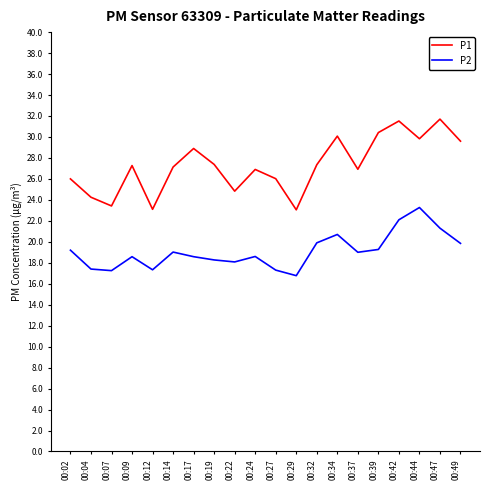

Which series has the largest total across all categories?

P1